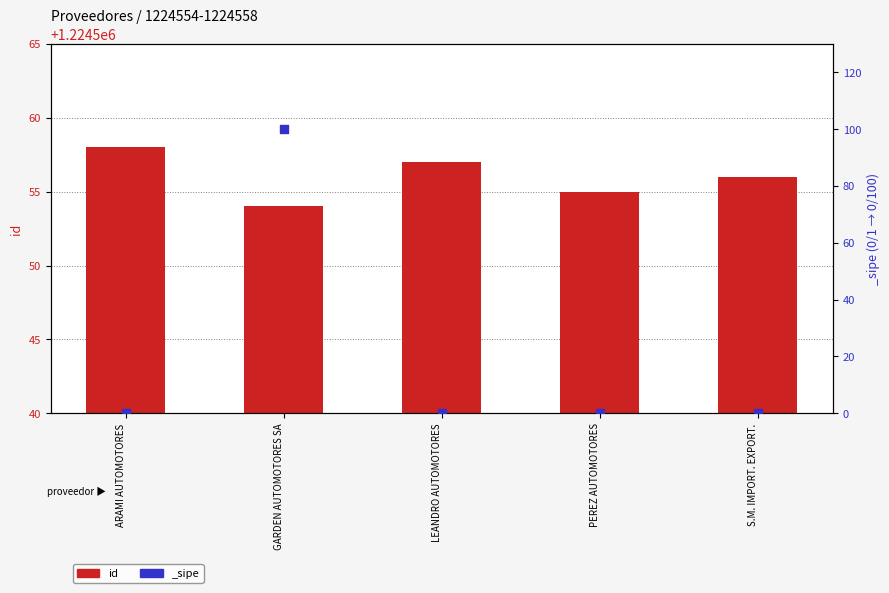

Approximately how many times larger is the value at ARAMI AUTOMOTORES compared to GARDEN AUTOMOTORES SA?

1.0